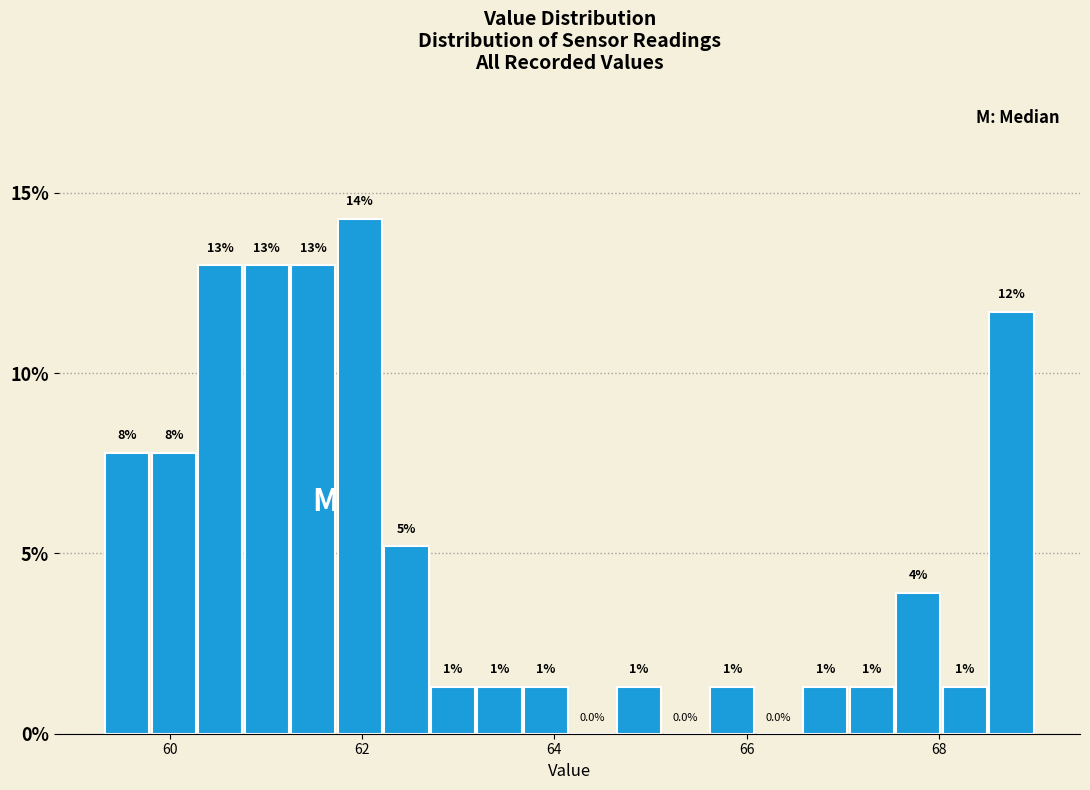

Around what value on the x-axis is the tallest bar? Give the approximate position of its centre, as read against the axis.

62.0